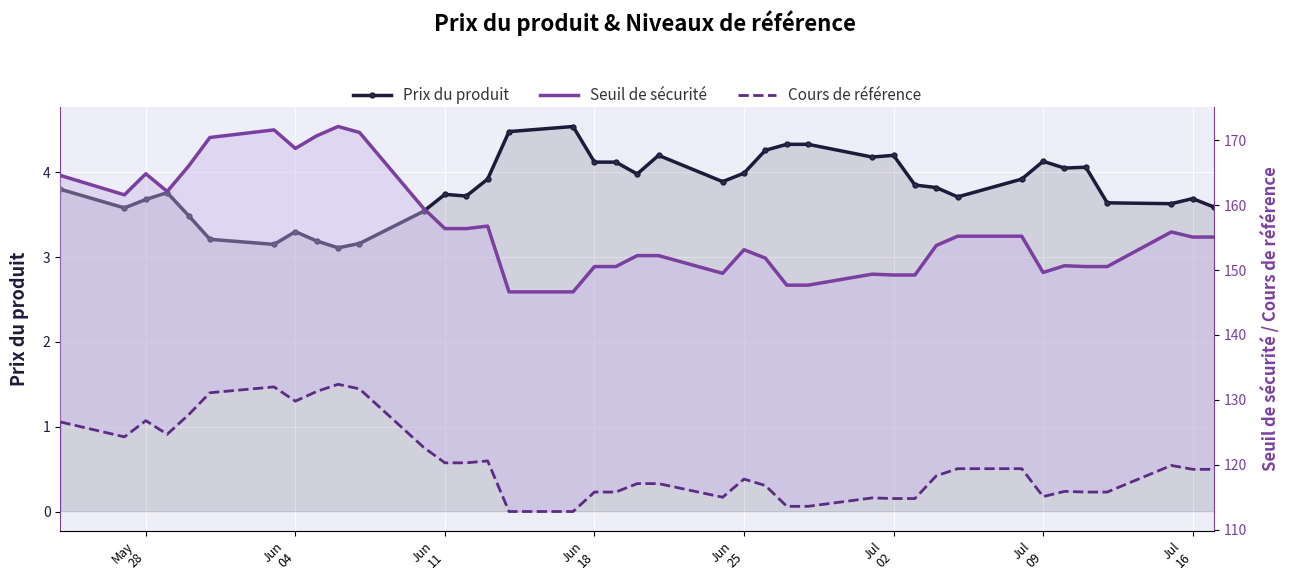

Reading right to left, transcribe all the data shown in this chart.

Prix du produit: 3.6	3.7	3.6	3.6	4.1	4.0	4.1	3.9	3.7	3.8	3.9	4.2	4.2	4.3	4.3	4.3	4.0	3.9	4.2	4.0	4.1	4.1	4.5	4.5	3.9	3.7	3.7	3.5	3.2	3.1	3.2	3.3	3.1	3.2	3.5	3.8	3.7	3.6	3.8
Seuil de sécurité: 155.1	155.1	155.9	150.5	150.5	150.7	149.6	155.2	155.2	153.8	149.2	149.2	149.4	147.7	147.7	151.8	153.1	149.5	152.2	152.2	150.5	150.5	146.6	146.6	156.8	156.4	156.4	159.5	171.2	172.1	170.7	168.7	171.6	170.4	166.0	162.1	164.8	161.6	164.6
Cours de référence: 119.3	119.3	119.9	115.8	115.8	115.9	115.1	119.4	119.4	118.3	114.8	114.8	114.9	113.6	113.6	116.8	117.8	115.0	117.1	117.1	115.8	115.8	112.8	112.8	120.6	120.3	120.3	122.7	131.7	132.4	131.3	129.8	132.0	131.1	127.7	124.7	126.8	124.3	126.6